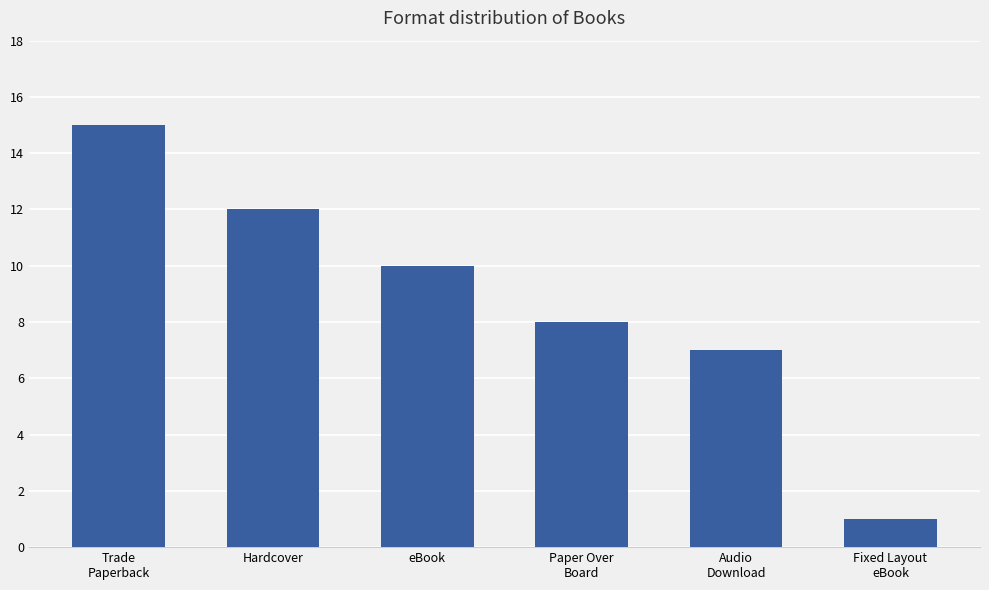

What is the difference between the second highest and second lowest values?

5